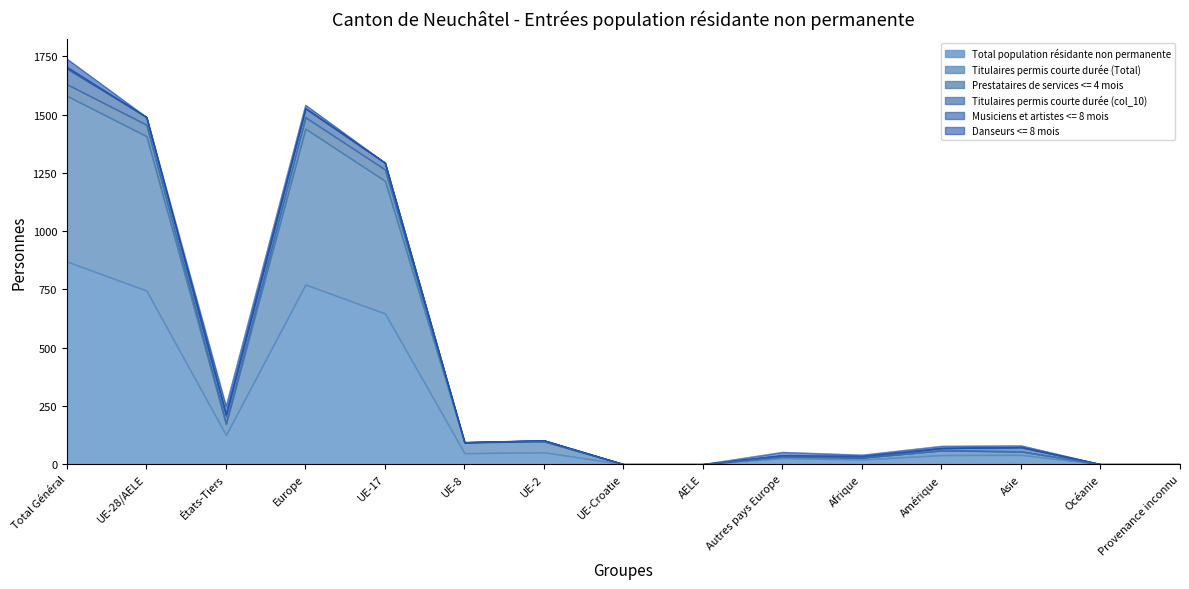

At which label does Total population résidante non permanente reach its peak?

Total Général